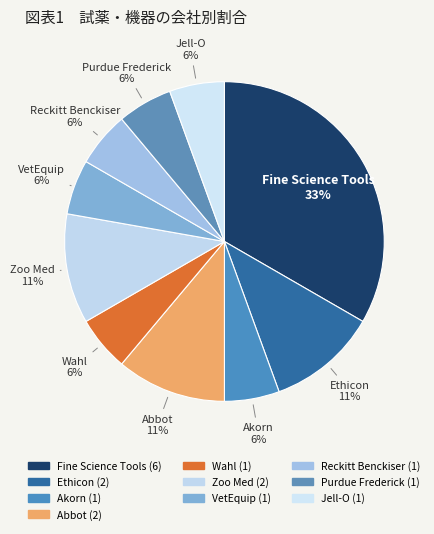

The Purdue Frederick slice represents 1% of the pie. True or false?

False